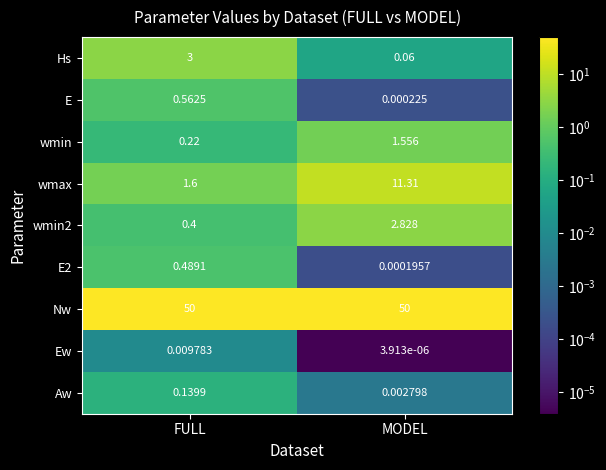

How many values in the wmin series exceed 1?

1